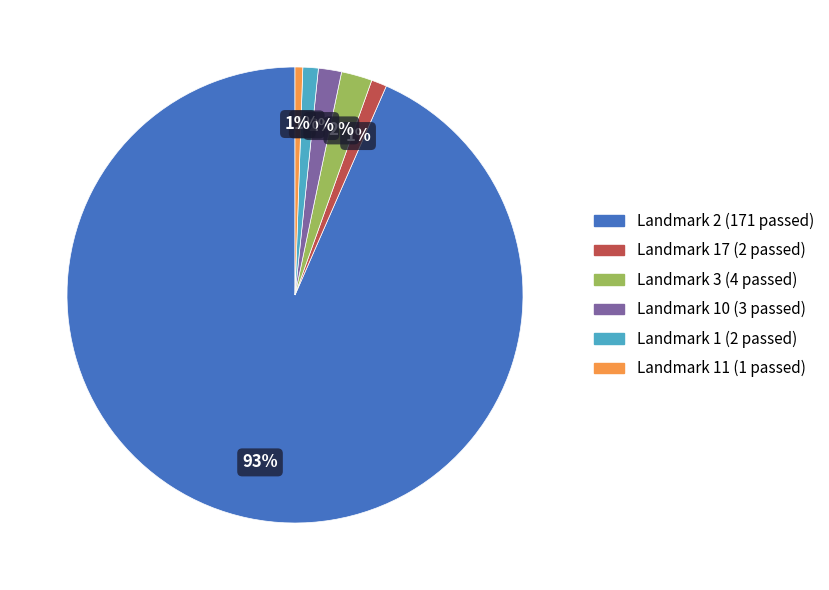

Which slice is the largest?

Landmark 2 (171 passed)